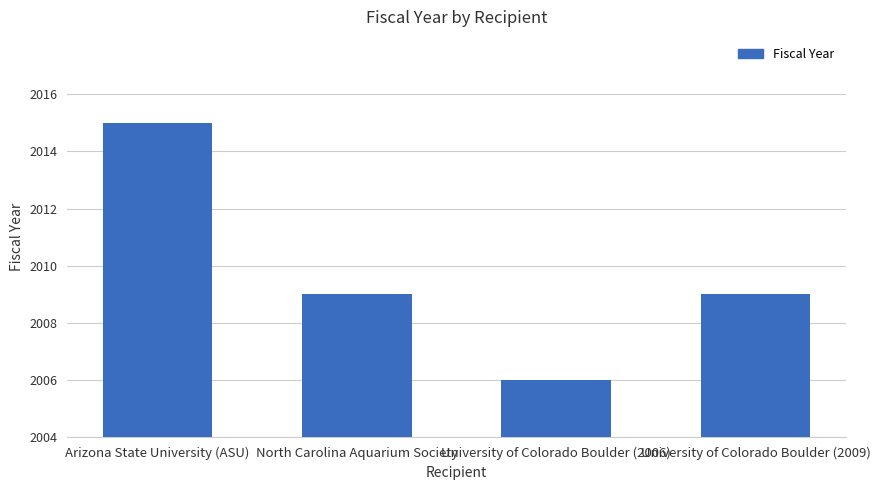

How many values are between 2009 and 2015?

3